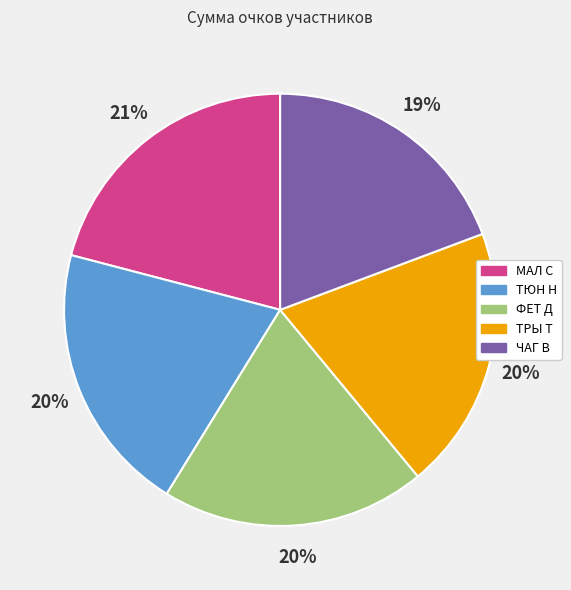

To the nearest percent, what percentage of the pie is ФЕТ Д?

20%